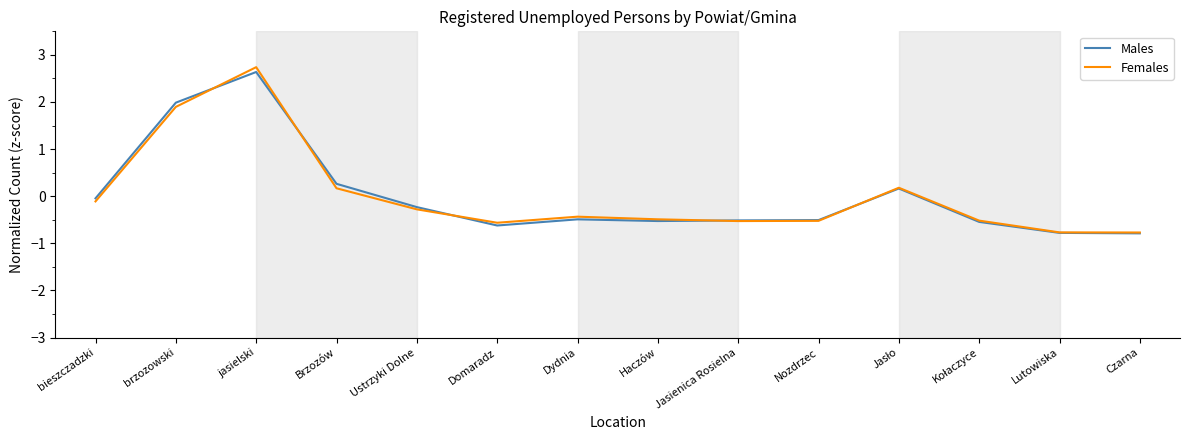

What value does the Females series have at Ustrzyki Dolne?

-0.3